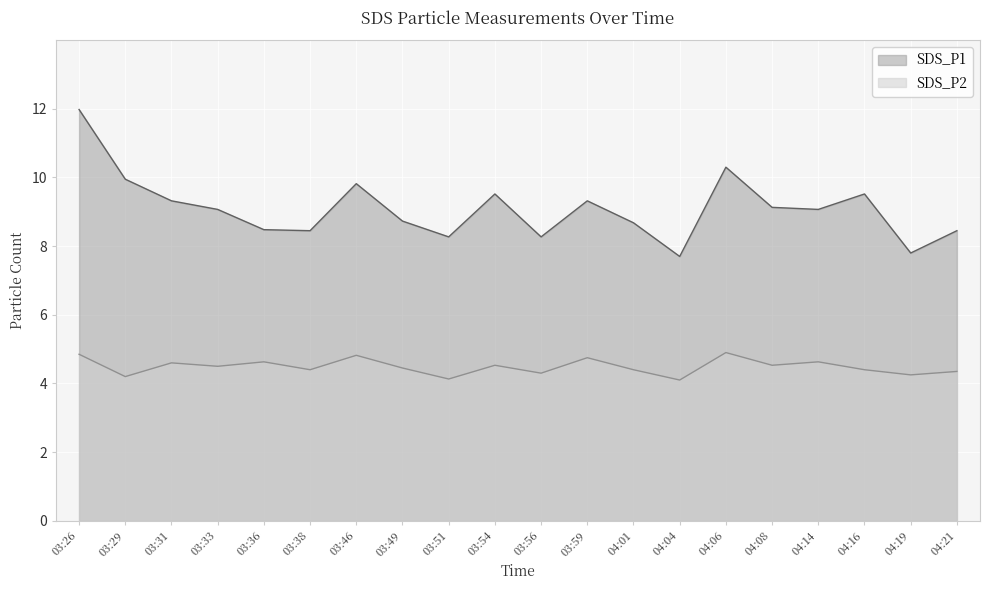

How many data points in SDS_P1 are above 9?

11